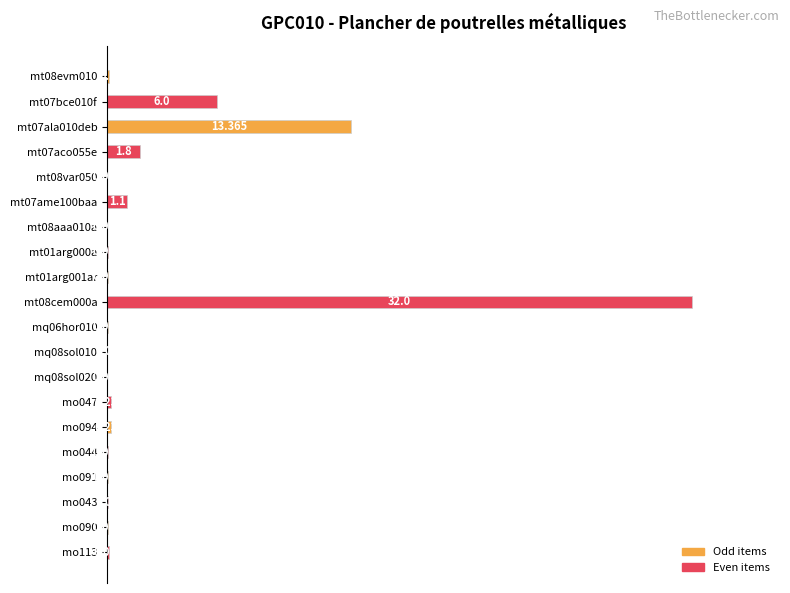

Are the bars horizontal?

Yes